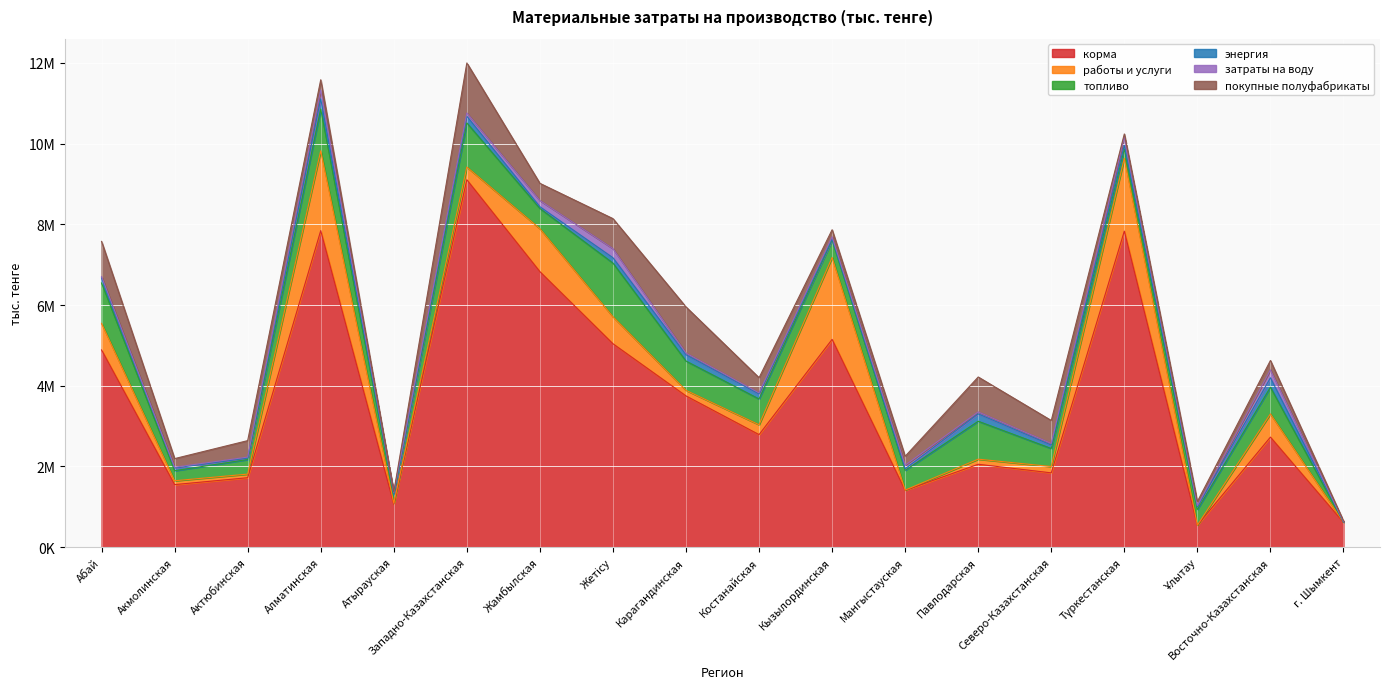

At Актюбинская, list the series in order from largest to smallest.

корма, покупные полуфабрикаты, топливо, работы и услуги, энергия, затраты на воду